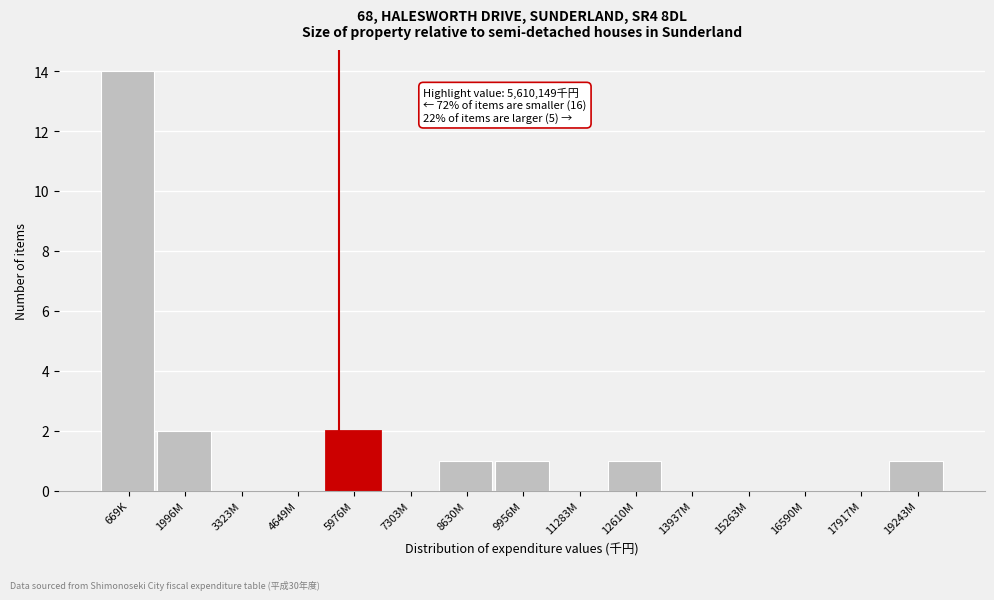

Reading left to right, list all the values displayed in this chart.

669K=14	1996M=2	3323M=0	4649M=0	5976M=2	7303M=0	8630M=1	9956M=1	11283M=0	12610M=1	13937M=0	15263M=0	16590M=0	17917M=0	19243M=1